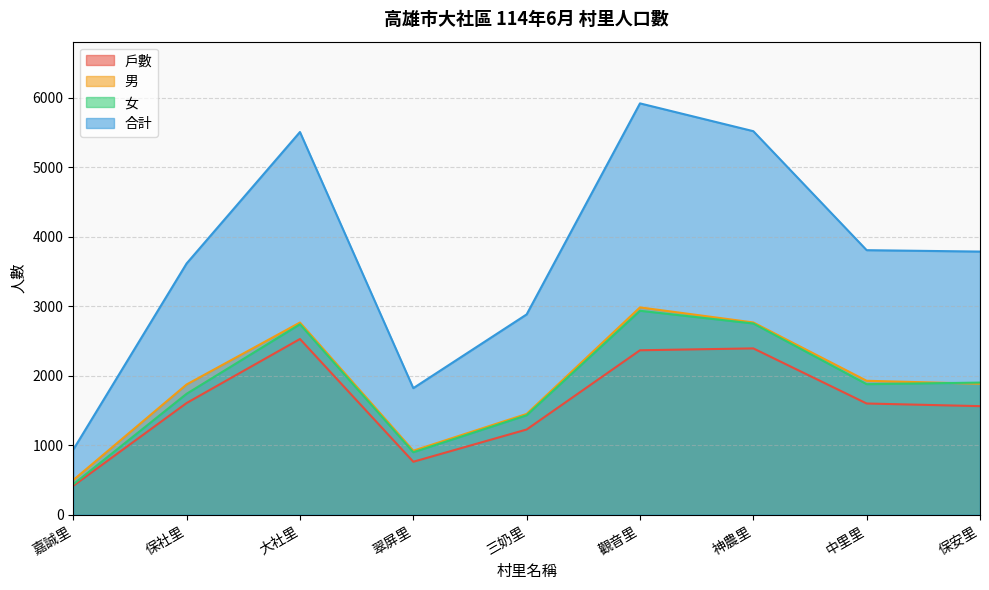

What is the label of the 1st point from the left?

嘉誠里